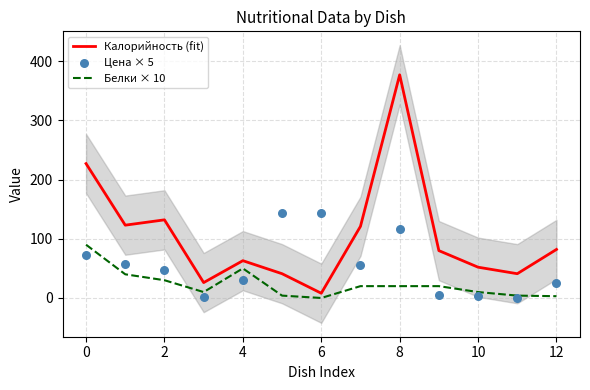

At which category is the sum across all series the highest?

8